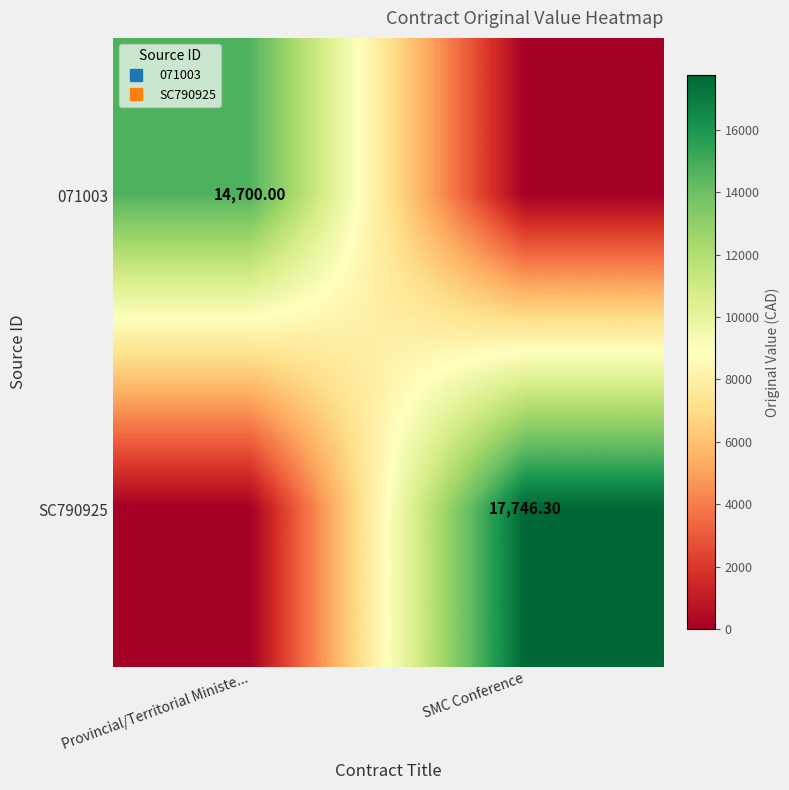

What is the difference between the SC790925 values at SMC Conference and Provincial/Territorial Ministe...?

17746.3